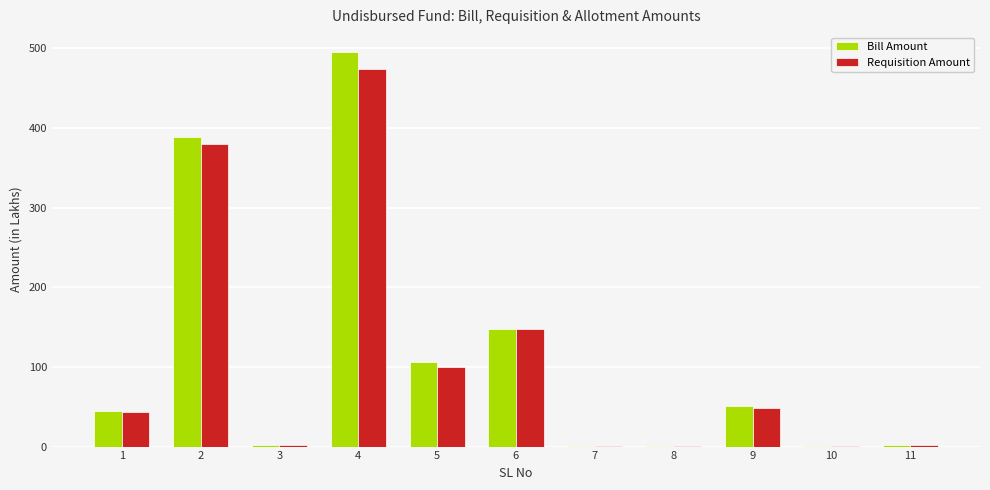

At which category is the sum across all series the highest?

4